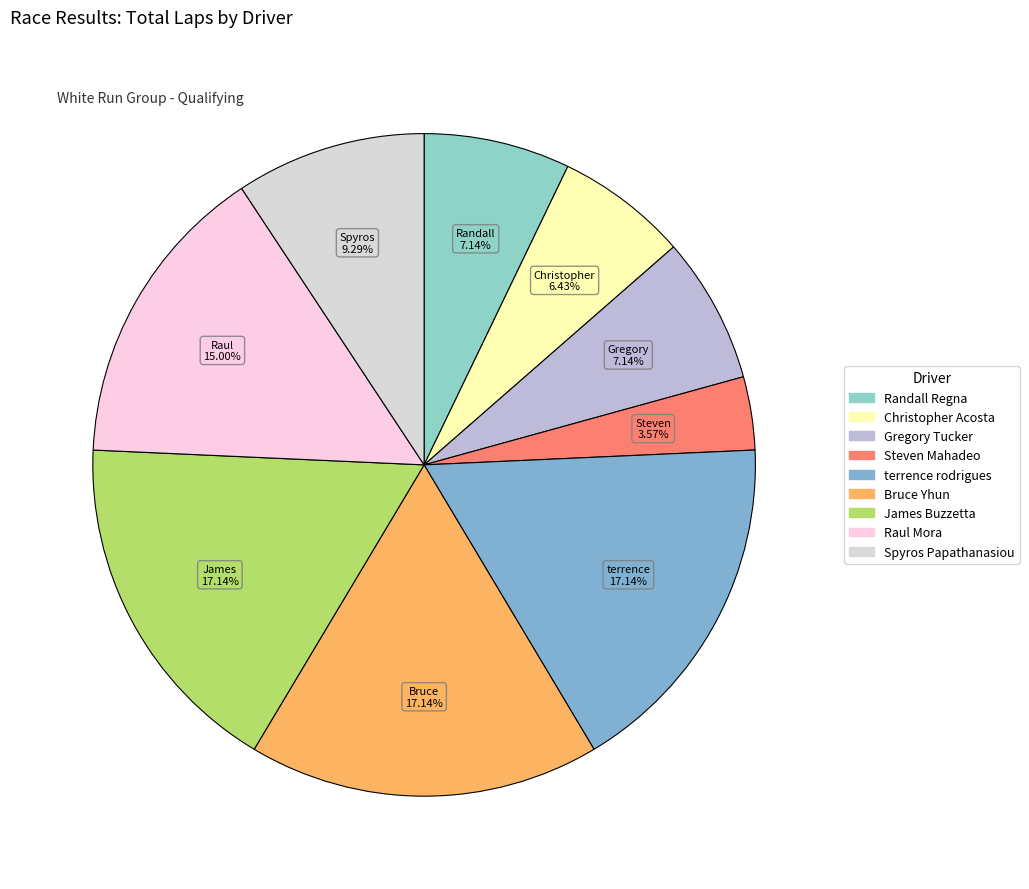

Which slice is the smallest?

Steven Mahadeo